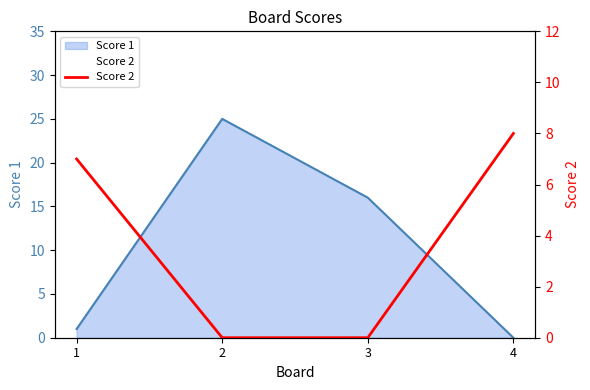

What value does the data have at 4?

8